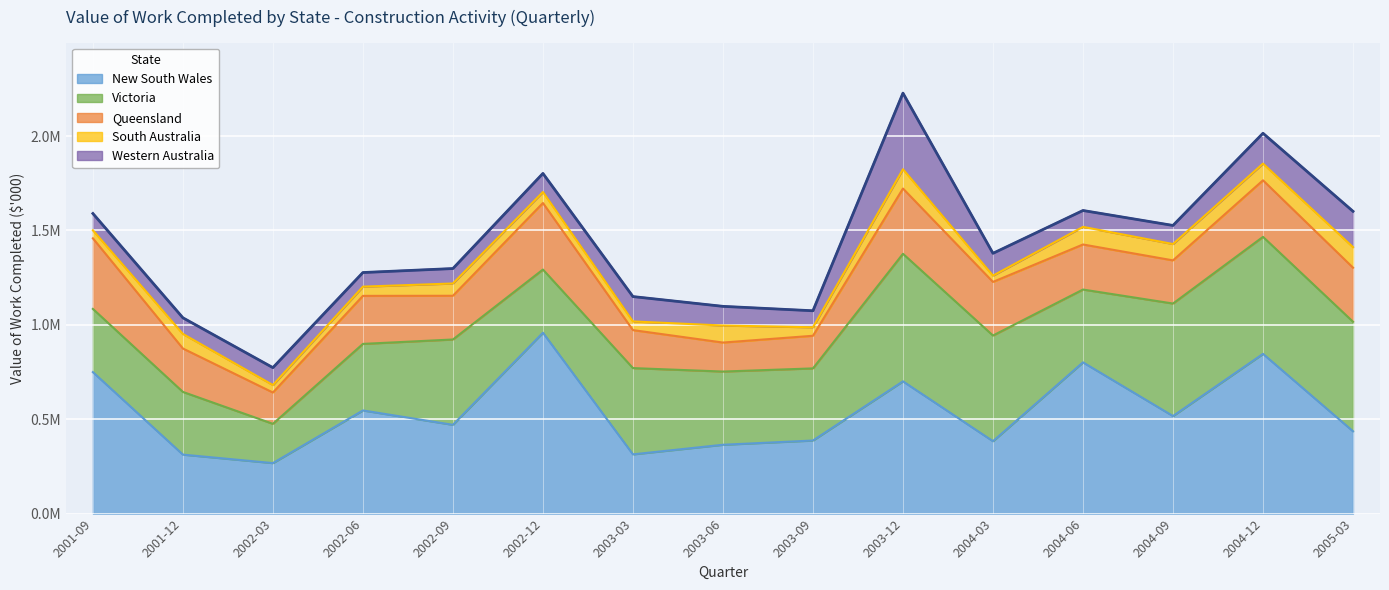

True or false: Queensland and South Australia intersect in this chart.

False